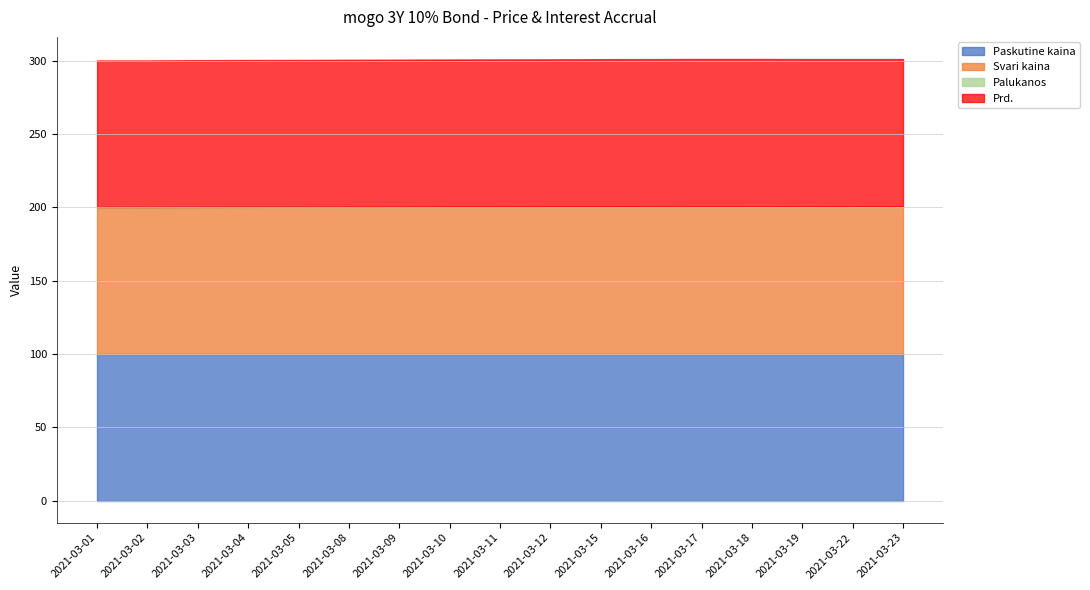

Rank the categories by Palukanos value from lowest to highest.

2021-03-01, 2021-03-02, 2021-03-03, 2021-03-04, 2021-03-05, 2021-03-08, 2021-03-09, 2021-03-10, 2021-03-11, 2021-03-12, 2021-03-15, 2021-03-16, 2021-03-17, 2021-03-18, 2021-03-19, 2021-03-22, 2021-03-23